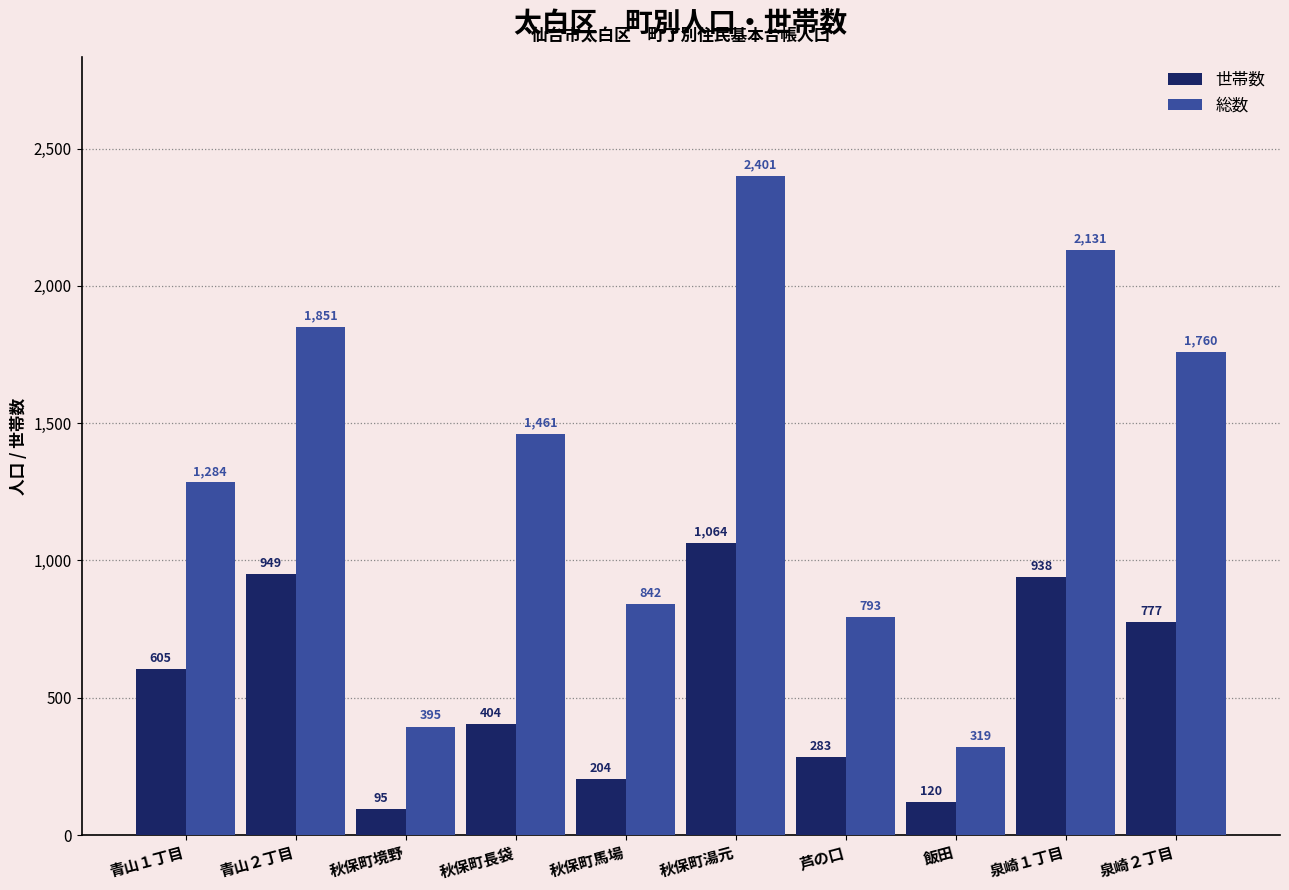

What is the total value across all series at 泉崎１丁目?

3069